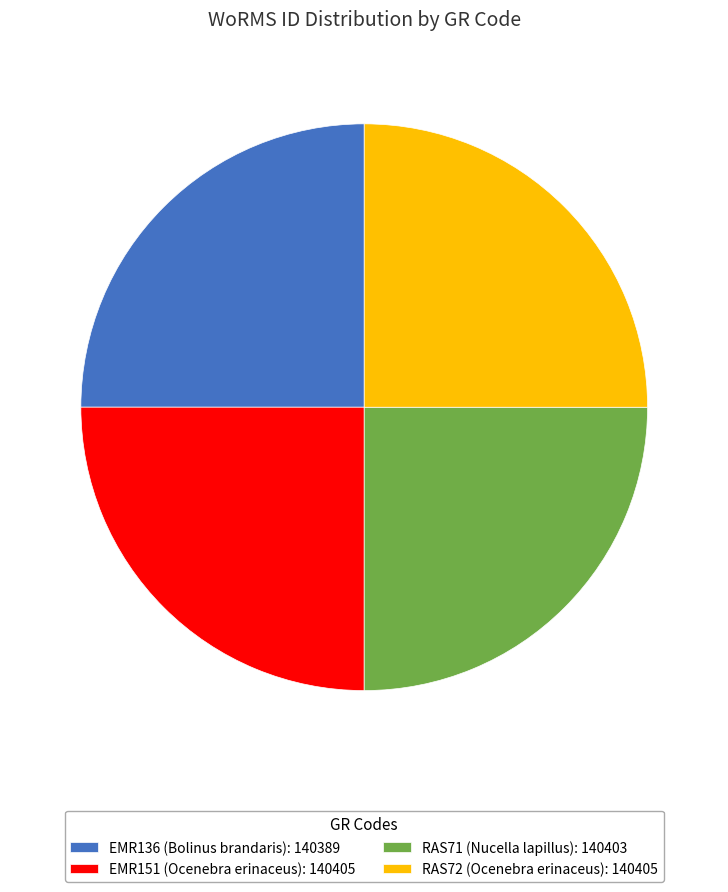

The EMR136 (Bolinus brandaris): 140389 slice represents 25% of the pie. True or false?

True